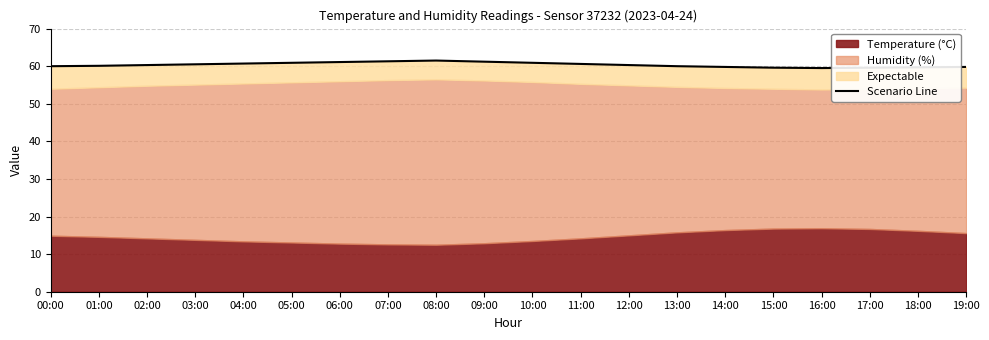

Rank the categories by value from lowest to highest.

16:00, 15:00, 17:00, 18:00, 14:00, 19:00, 00:00, 13:00, 01:00, 02:00, 12:00, 03:00, 11:00, 04:00, 05:00, 10:00, 06:00, 09:00, 07:00, 08:00